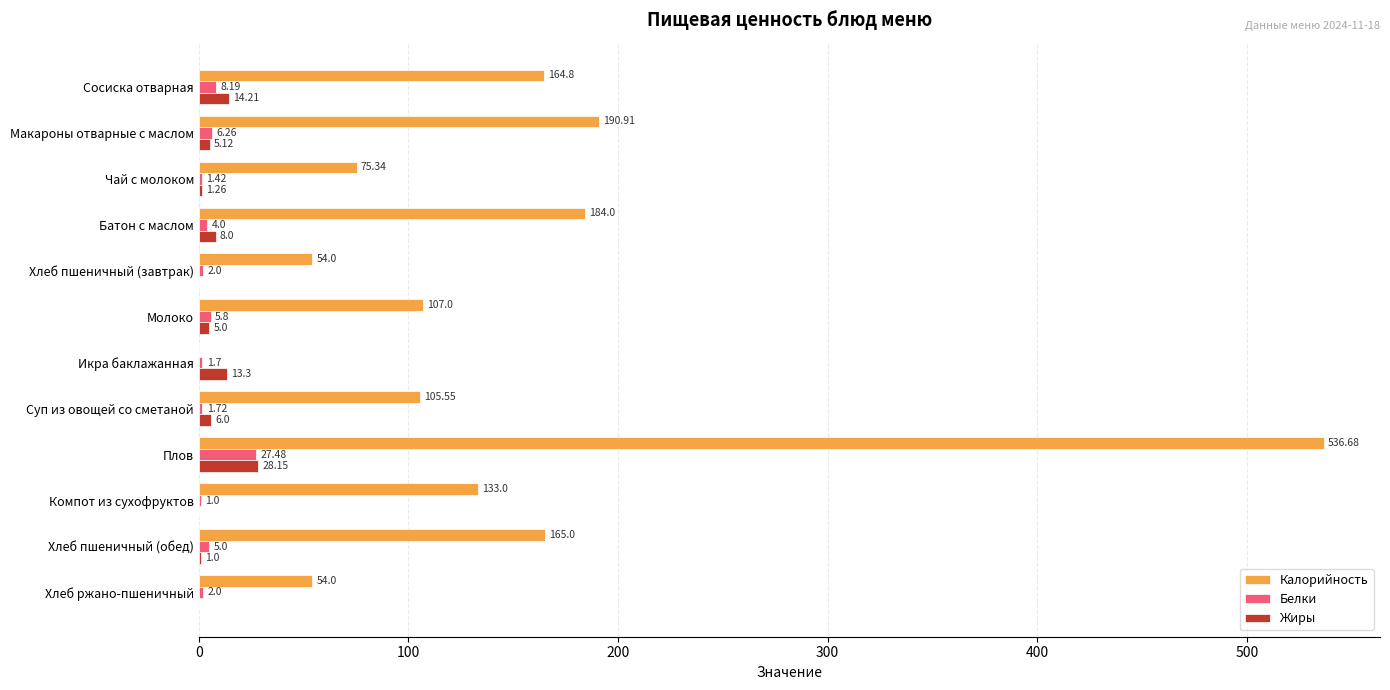

What is the total value across all series at Хлеб ржано-пшеничный?

56.0